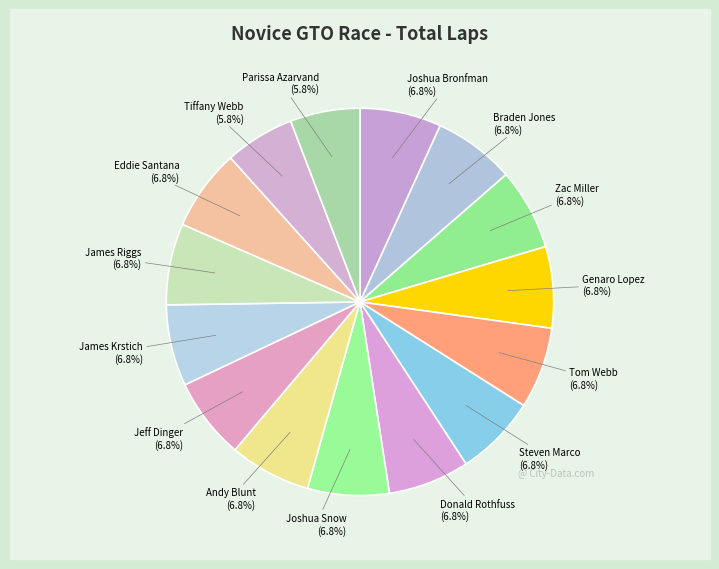

To the nearest percent, what is the average slice percentage?

7%